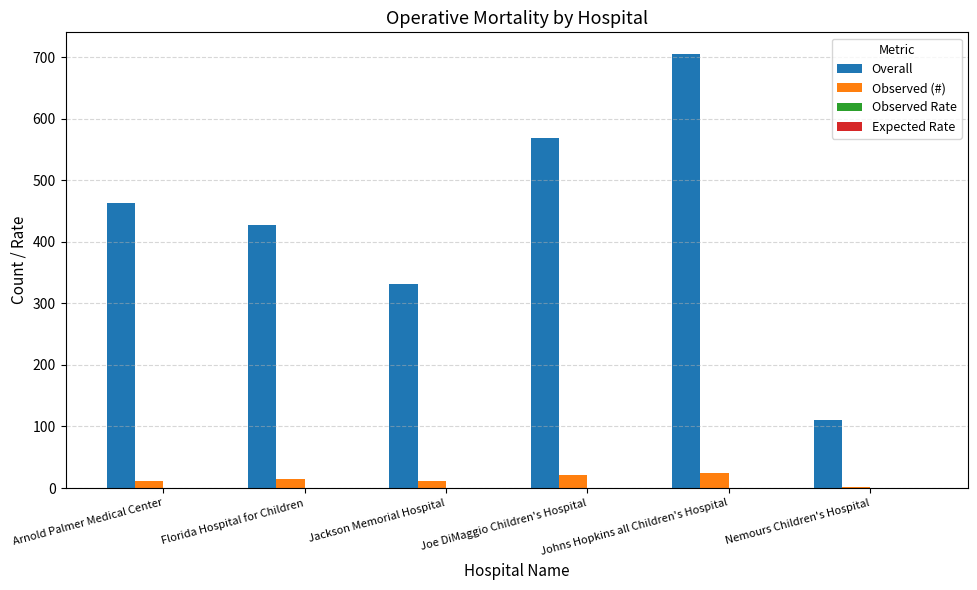

The Overall series shows 639.5 at Arnold Palmer Medical Center. True or false?

False